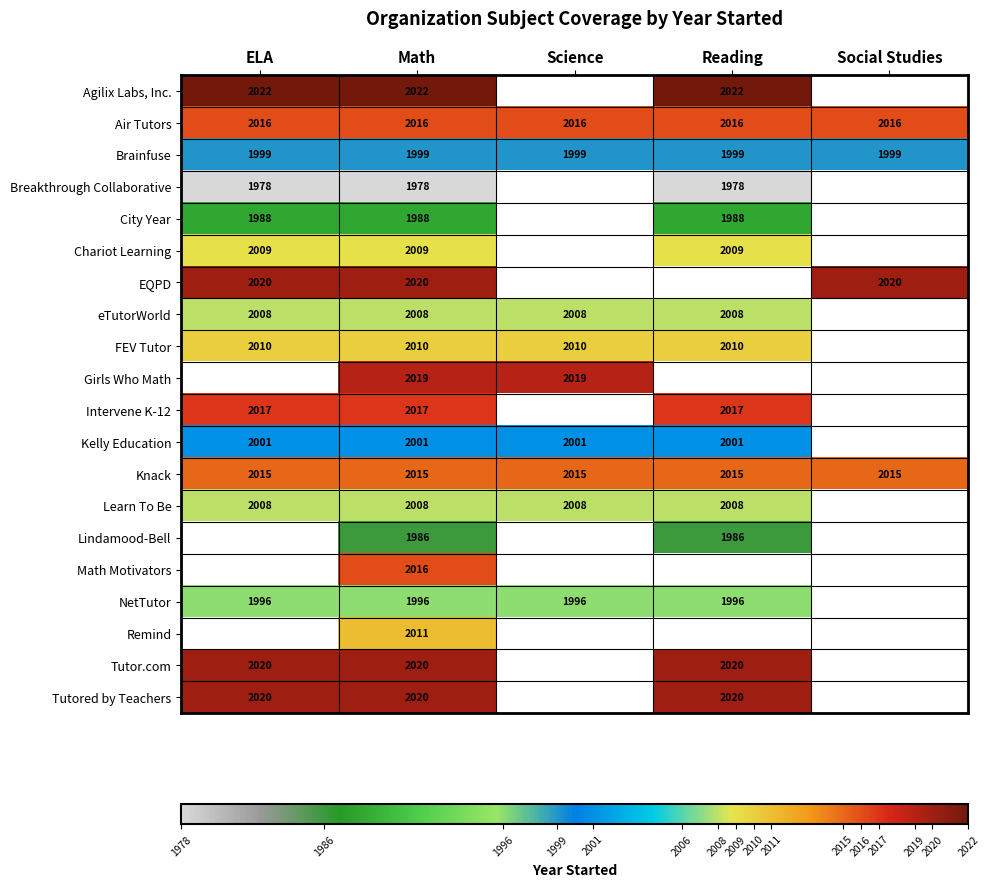

The value of Intervene K-12 at ELA is 2017. True or false?

True